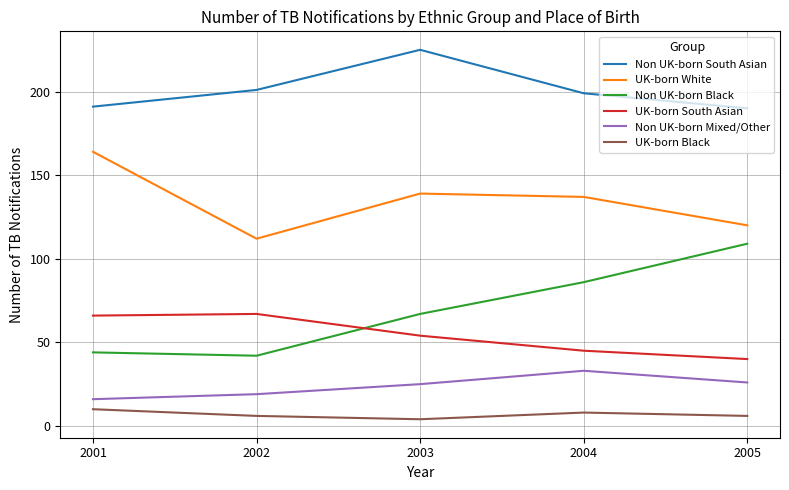

What is the total value across all series at 2003?

514